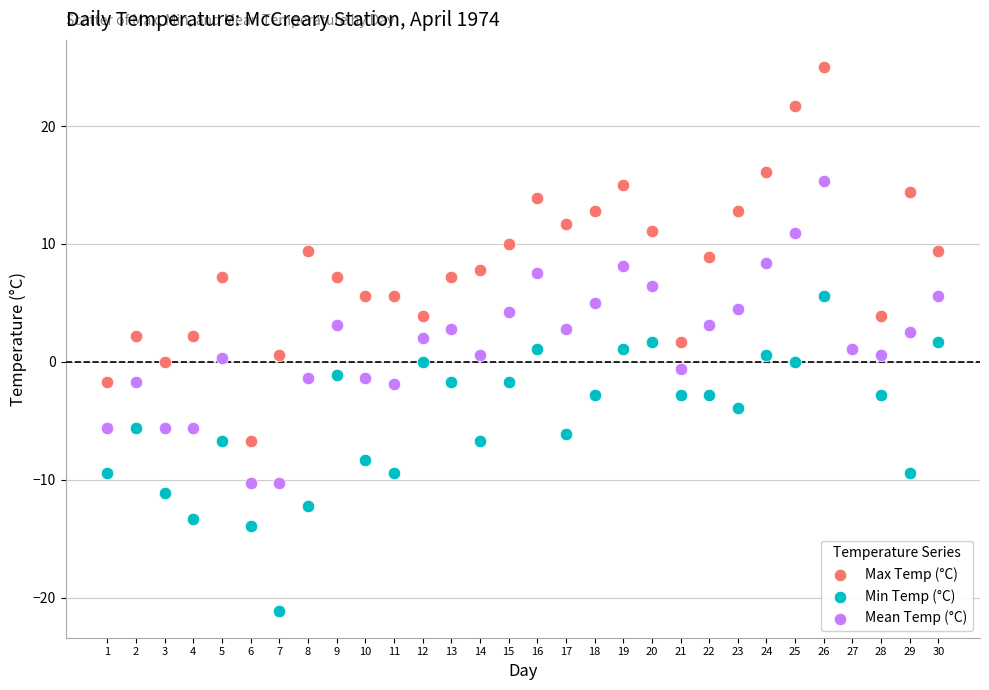

Which series contains the highest Y value?

Max Temp (°C)